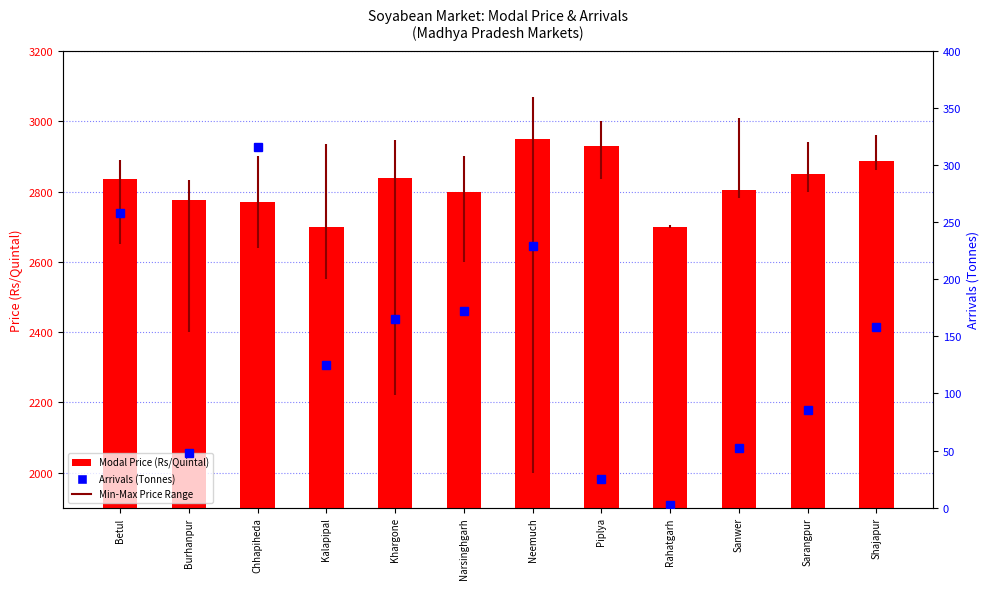

What is the difference between the maximum and minimum values in the Arrivals (Tonnes) series?

314.0